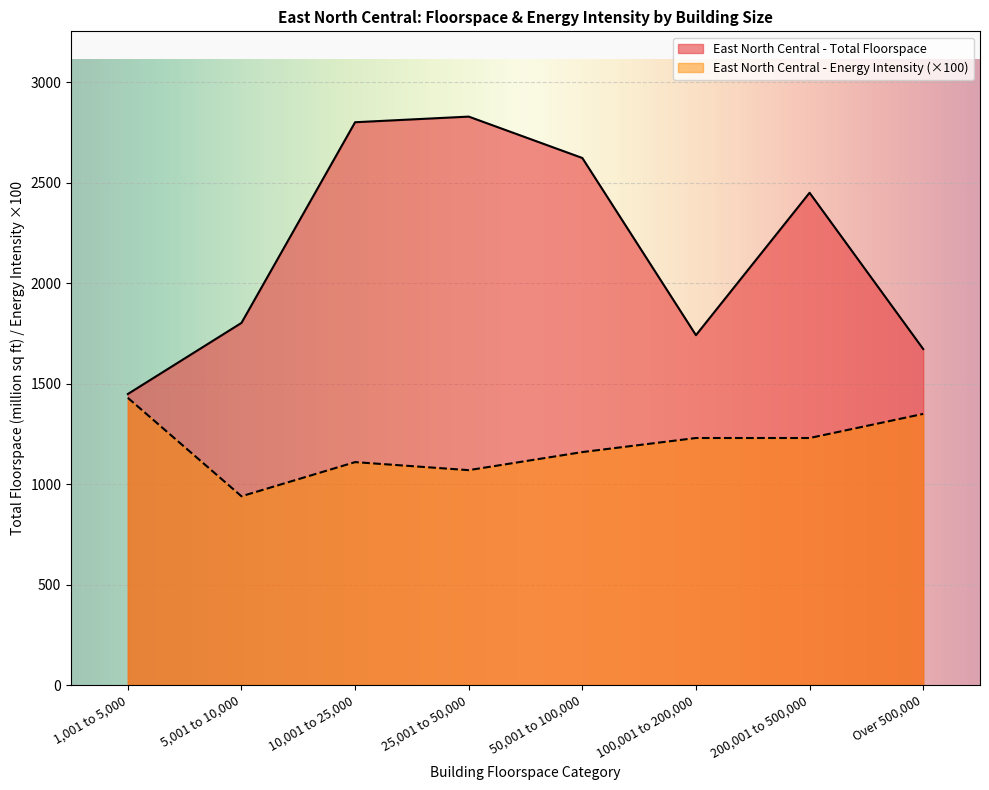

Between 1,001 to 5,000 and 100,001 to 200,000, which series saw the biggest shift?

East North Central - Total Floorspace